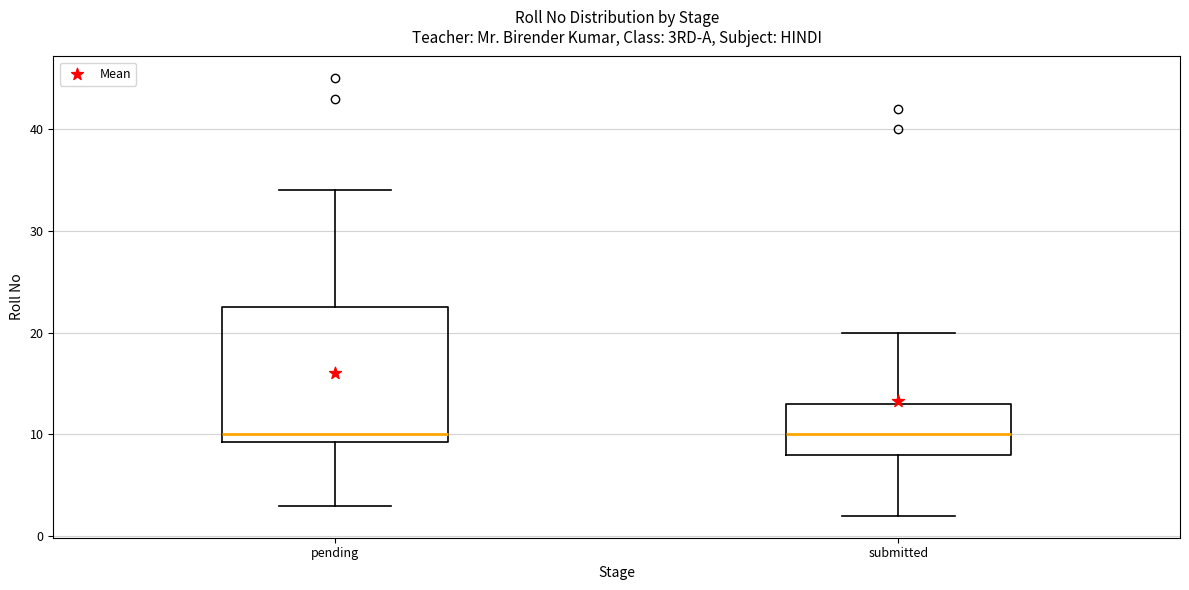

Which box is the tallest, from its lower edge to its upper edge?

pending